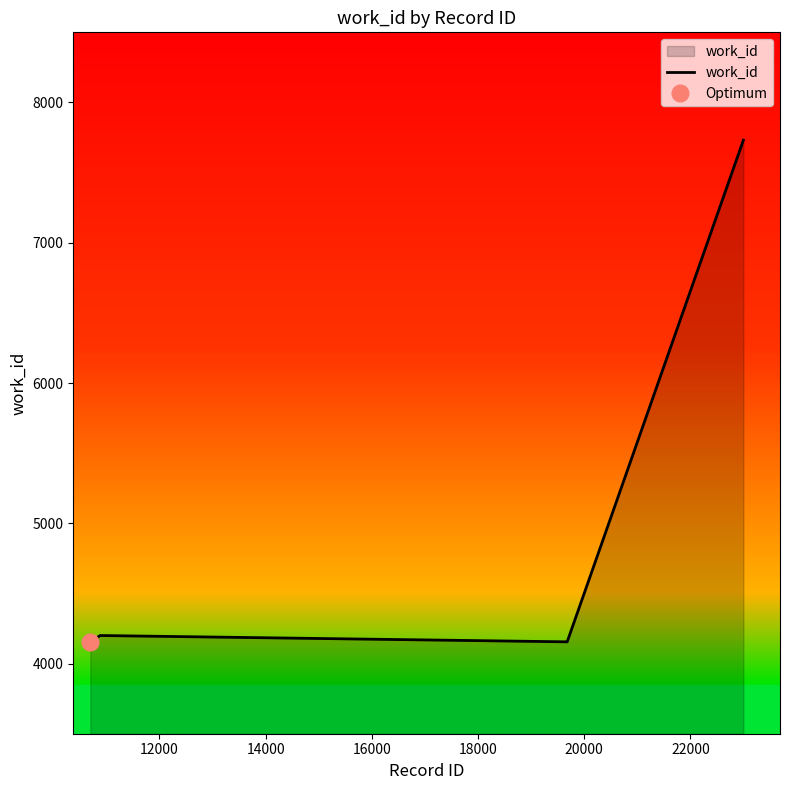

What is the maximum value for work_id?

7731